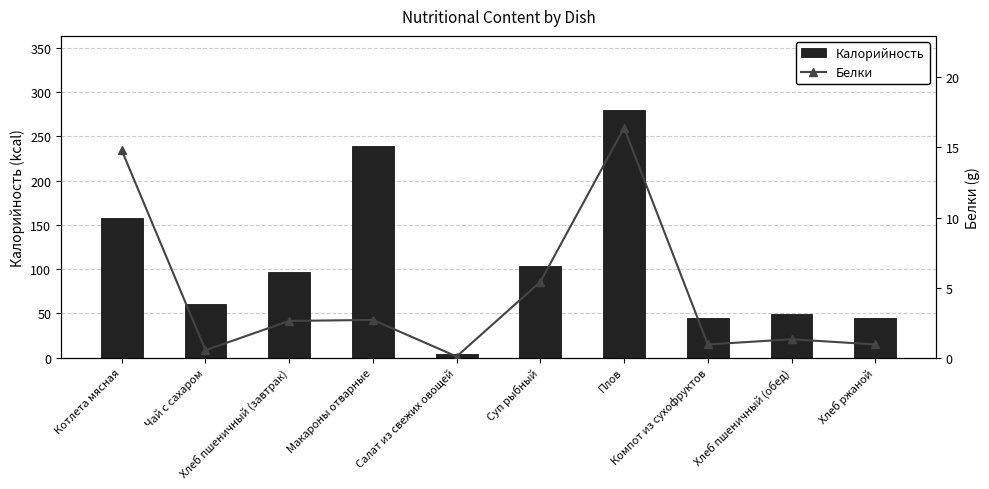

Is it true that Калорийность equals 4.6 at Салат из свежих овощей?

True